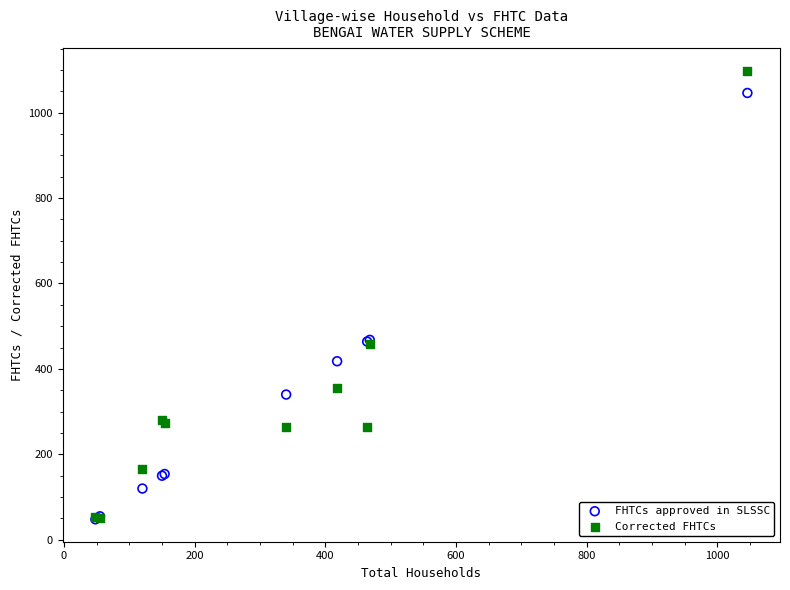

Which series contains the highest Y value?

Corrected FHTCs